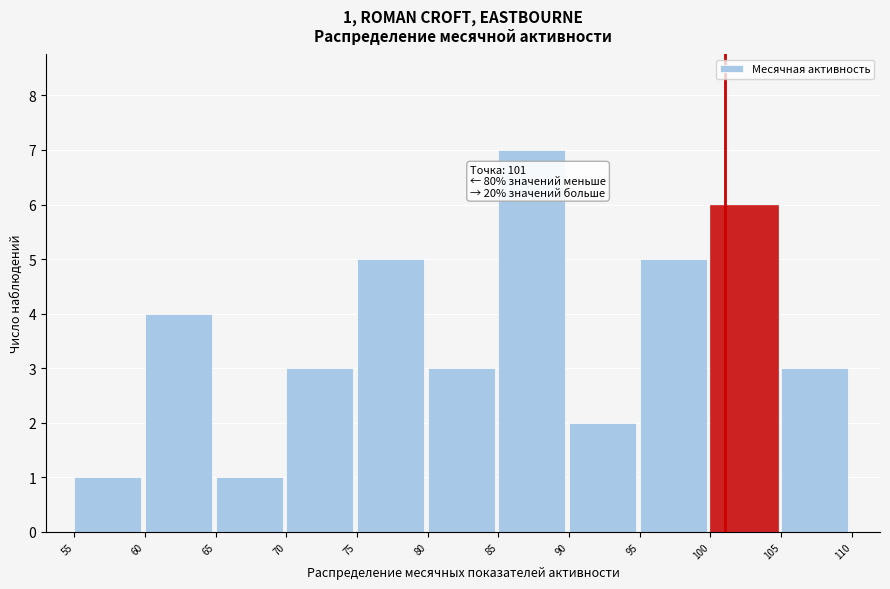

Over which range of the x-axis is the bar tallest?

85 to 90